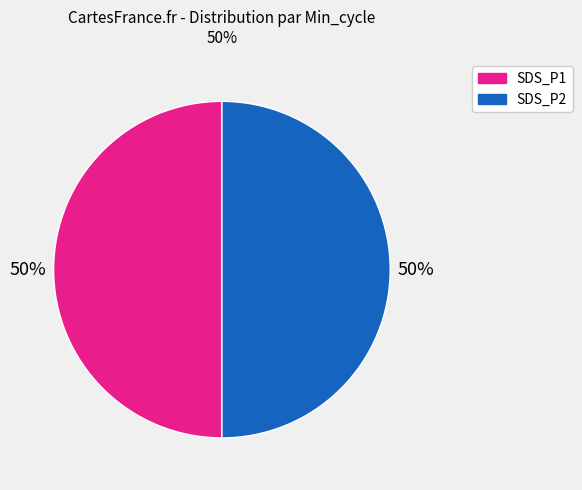

To the nearest percent, what is the average slice percentage?

50%